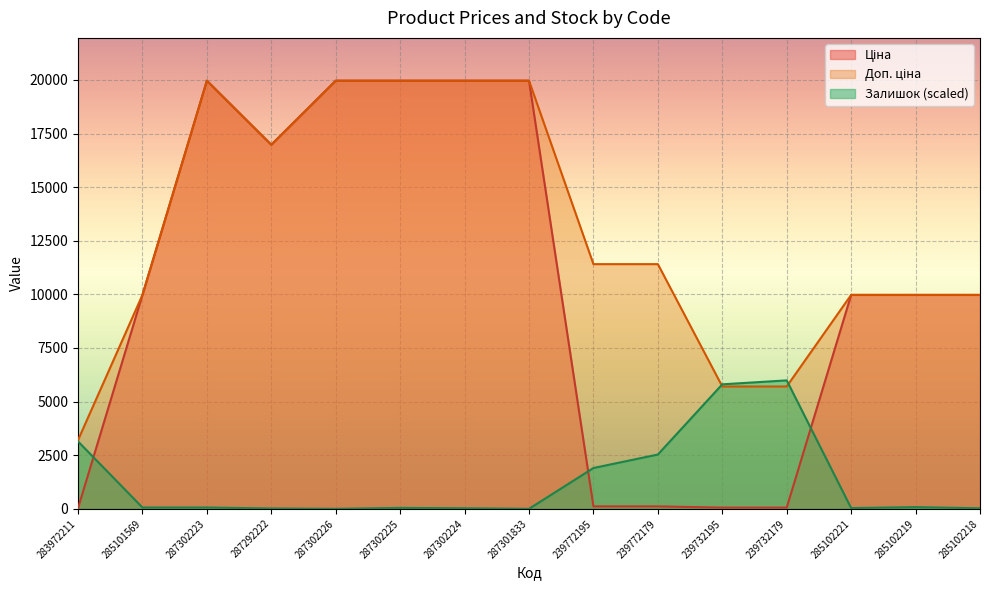

How many lines are shown in the chart?

3